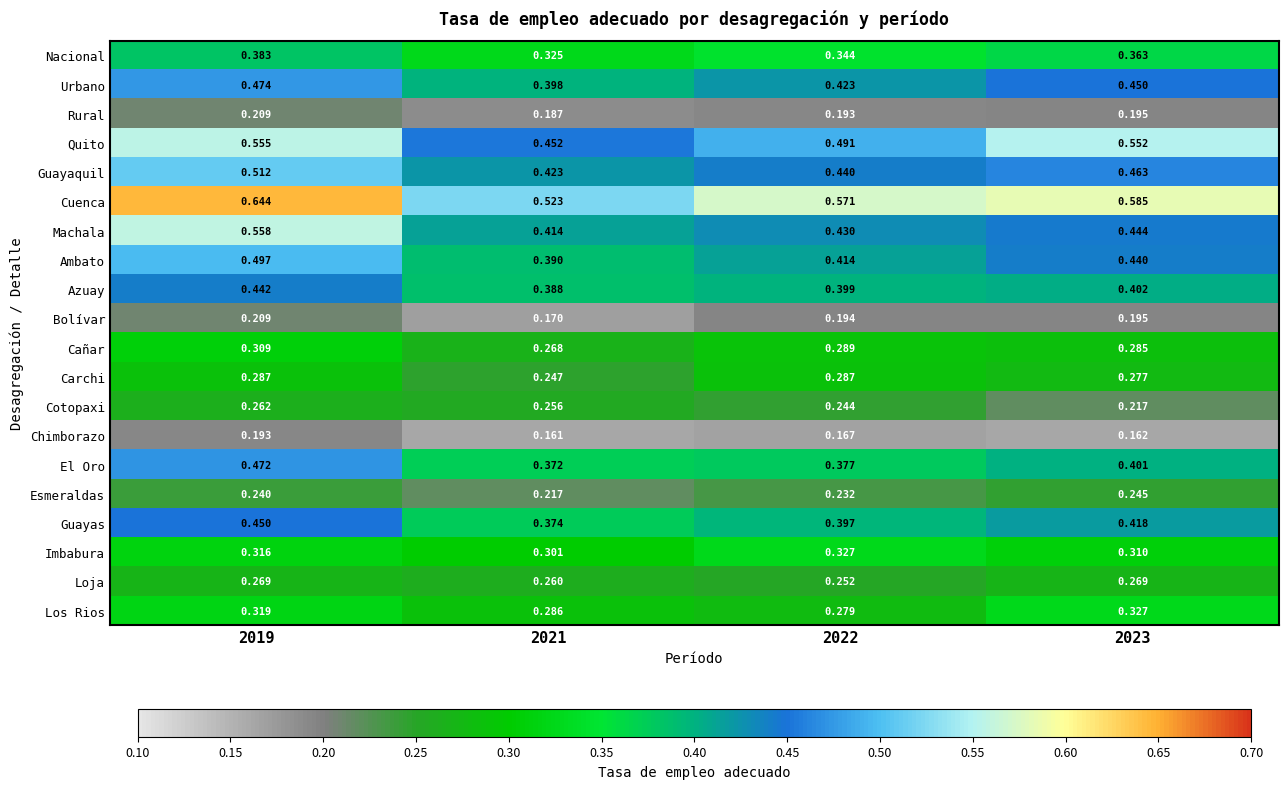

Which series has the largest total across all categories?

Cuenca